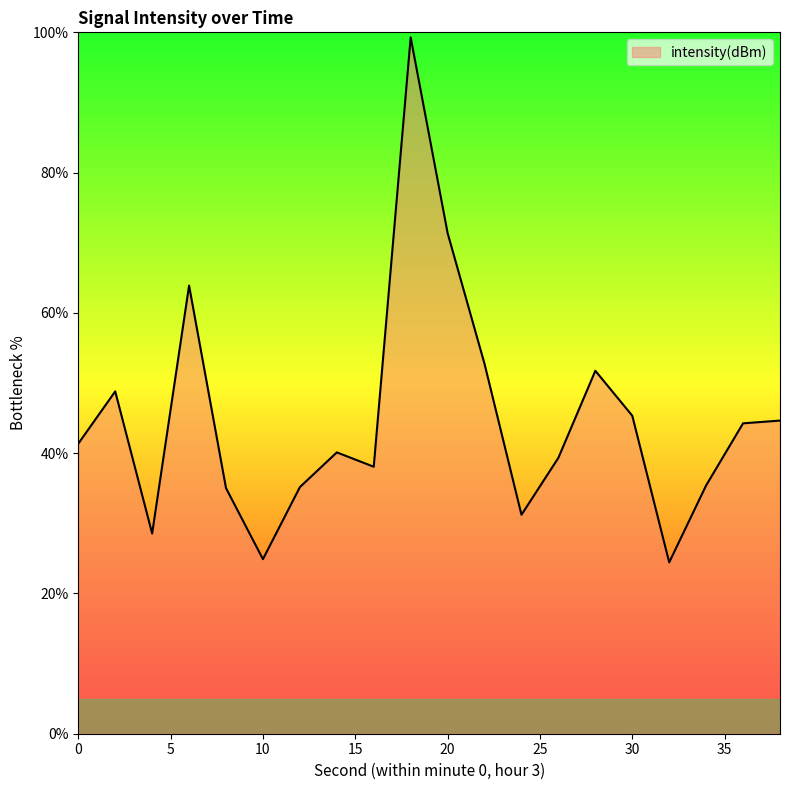

What is the minimum value shown in the chart?

24.4